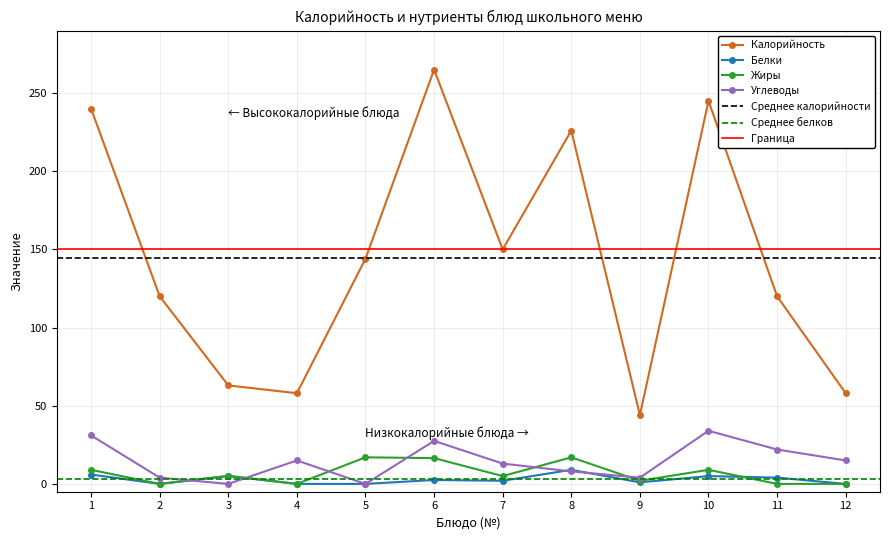

Count the number of categories in the chart.

12